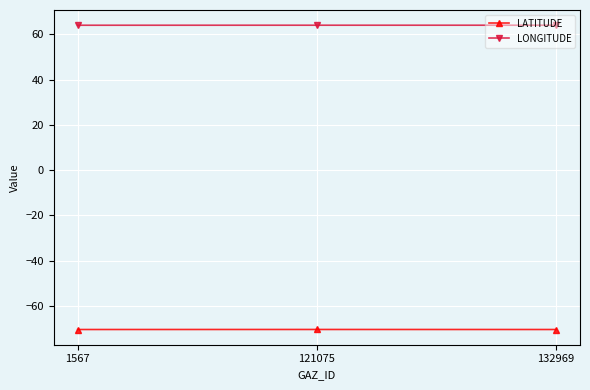

What is the sum of the LONGITUDE values at 132969 and 121075?

128.1